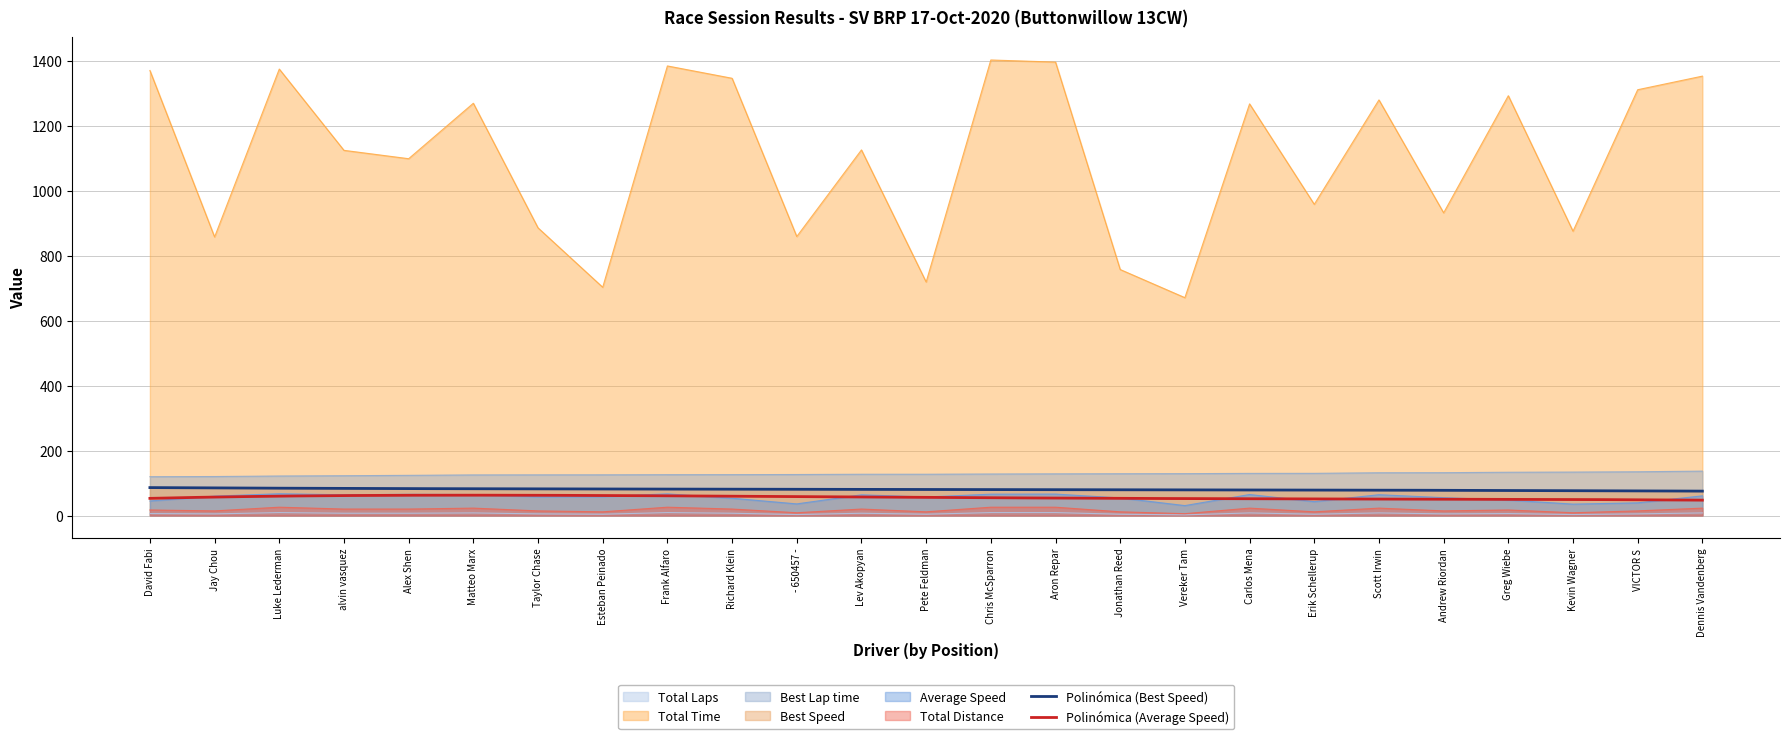

What position from the left is VICTOR S?

24